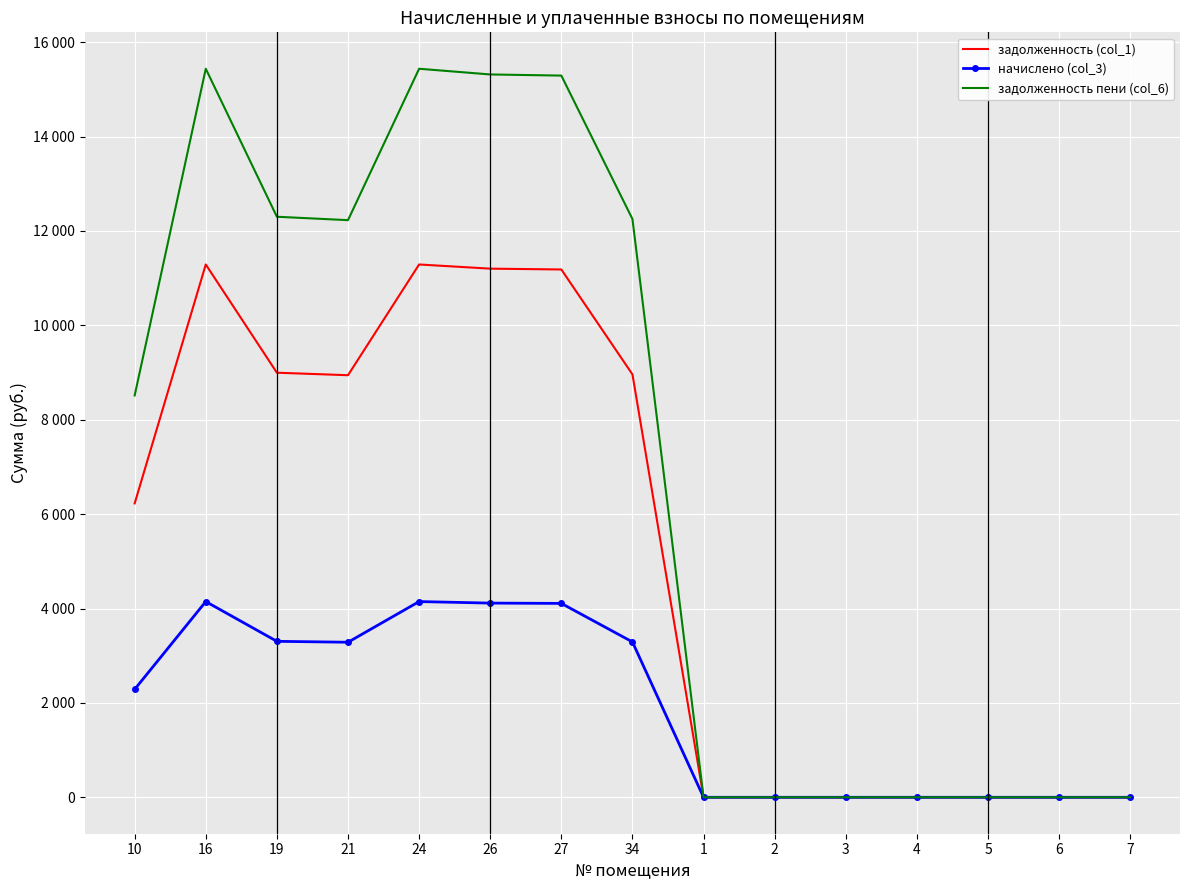

Which series has the largest range (max minus min)?

задолженность пени (col_6)